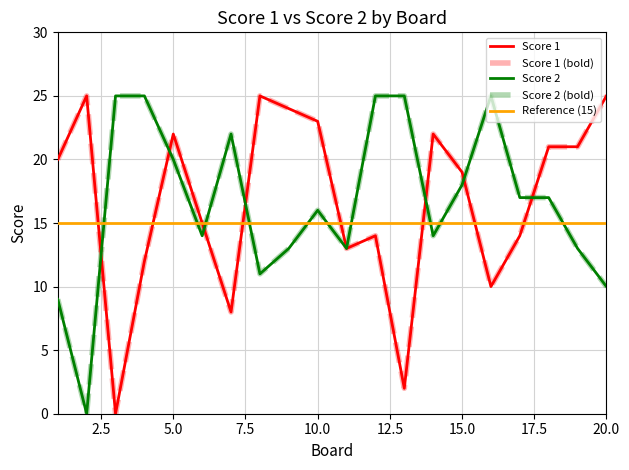

What is the difference between the Score 2 values at 6 and 18?

3